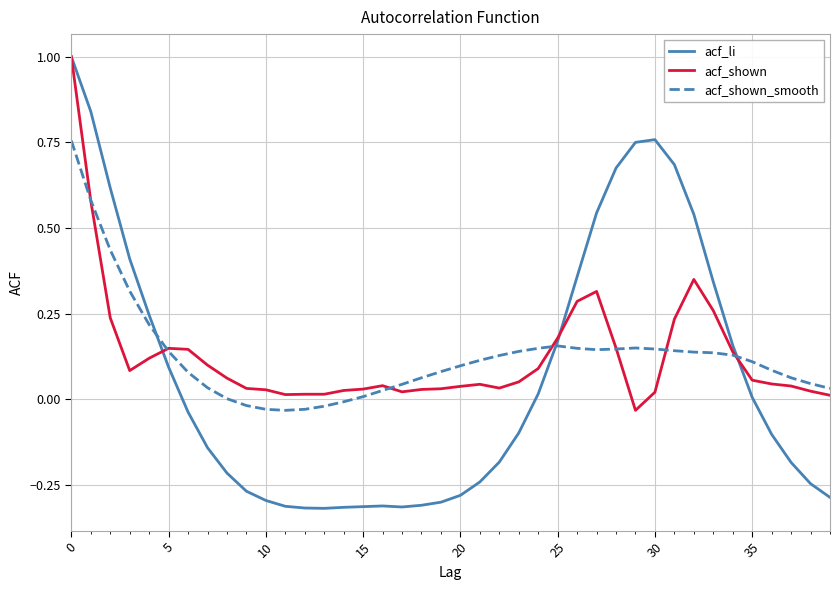

Which series has the largest range (max minus min)?

acf_li